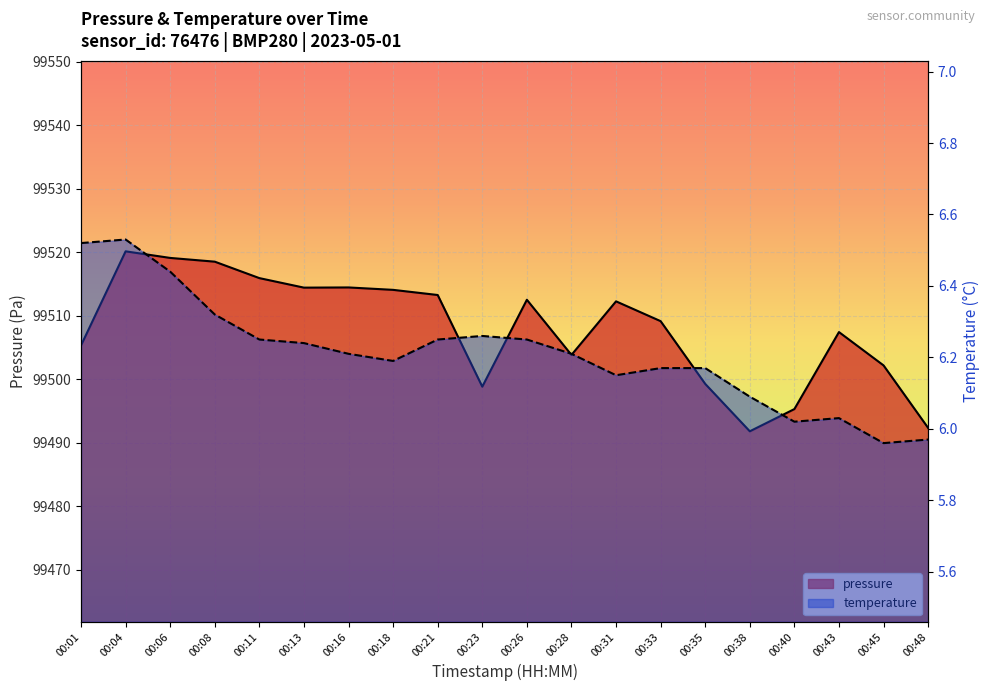

At how many categories does at least one series exceed 52553?

20